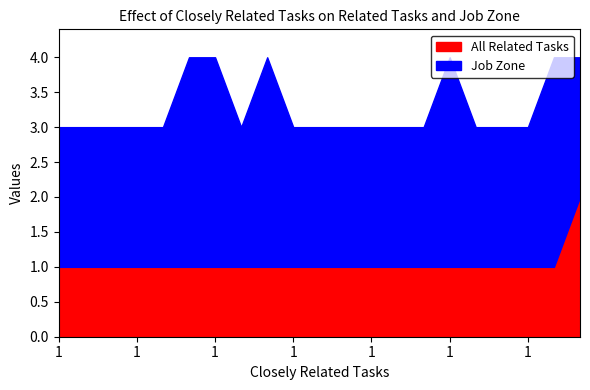

The All Related Tasks series shows 1 at 1. True or false?

True